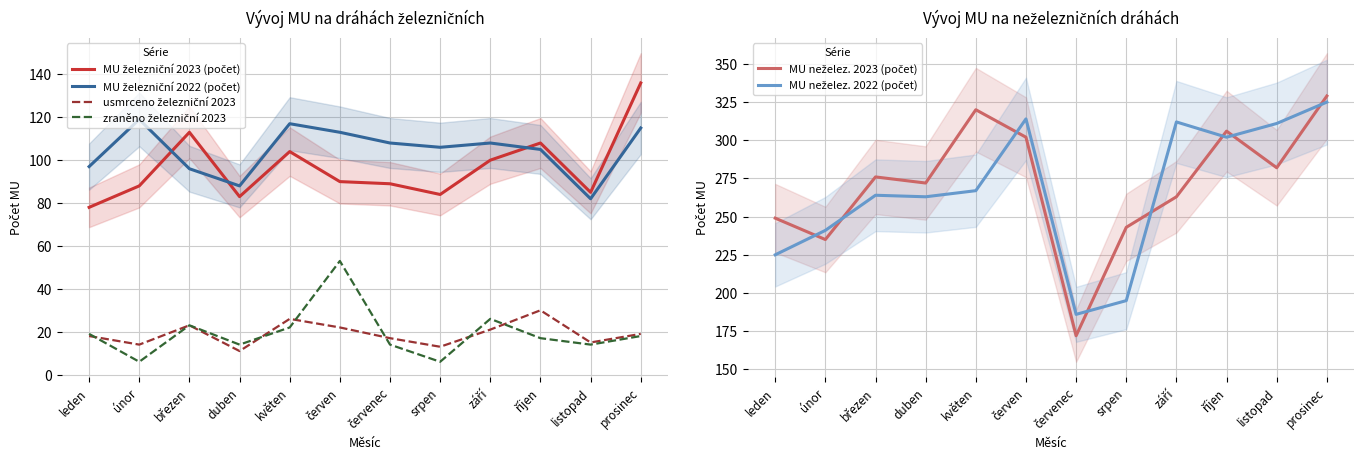

At which label does MU neželez. 2023 (počet) first exceed 276?

květen